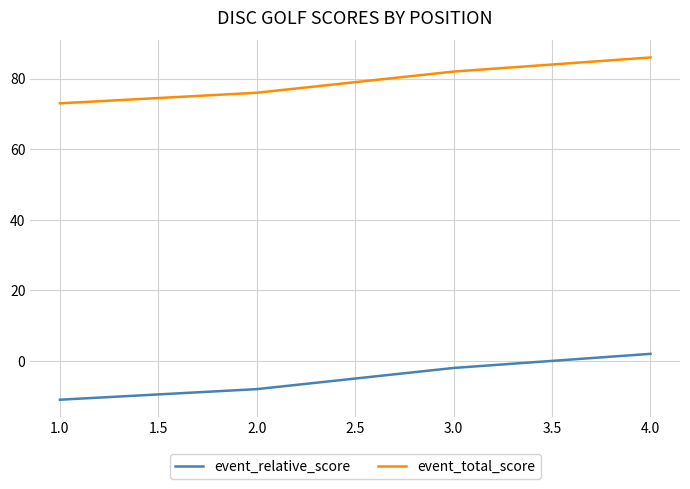

What is the sum of all event_total_score values?

317